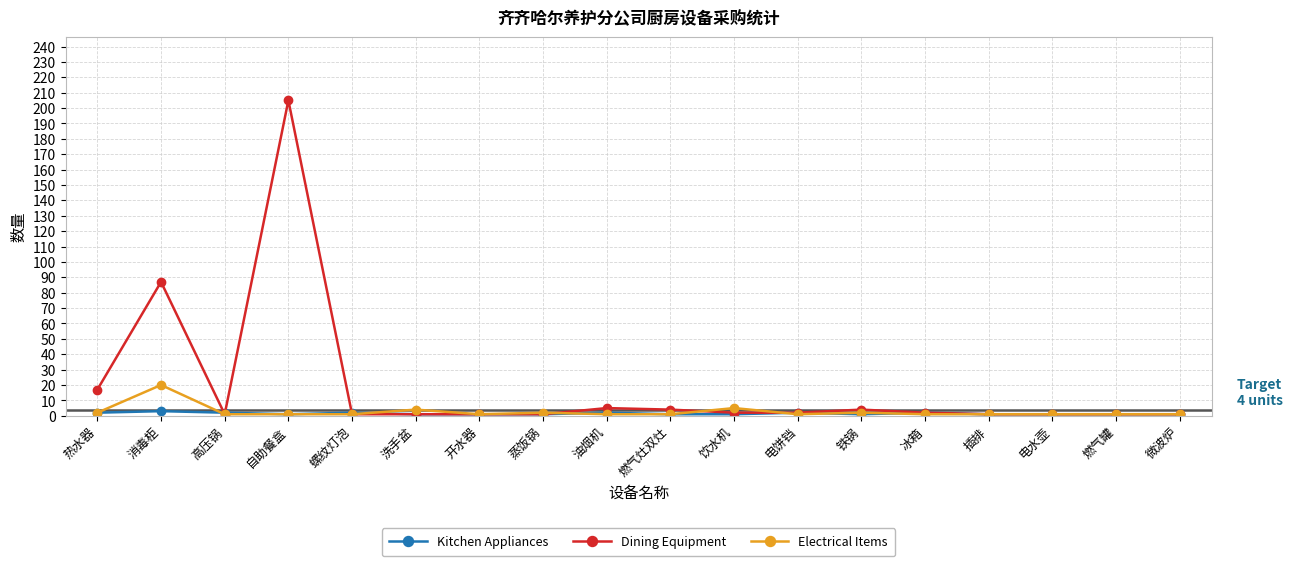

The Kitchen Appliances series shows 1 at 电水壶. True or false?

True